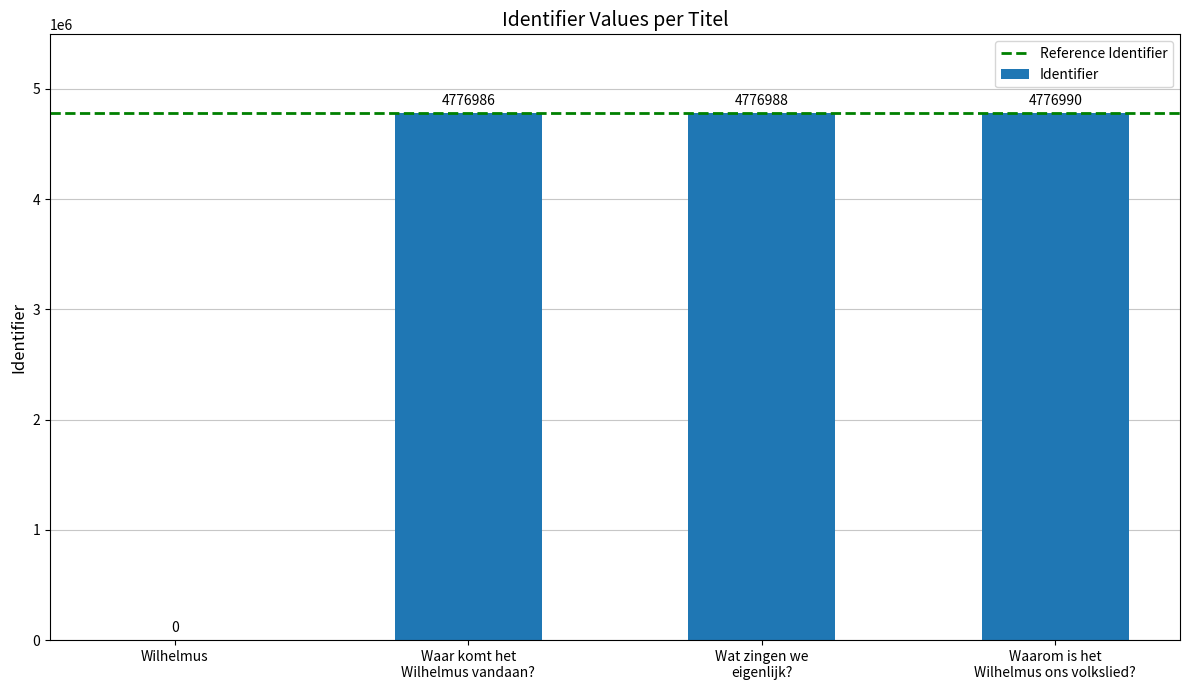

What is the sum of all values?

14330964